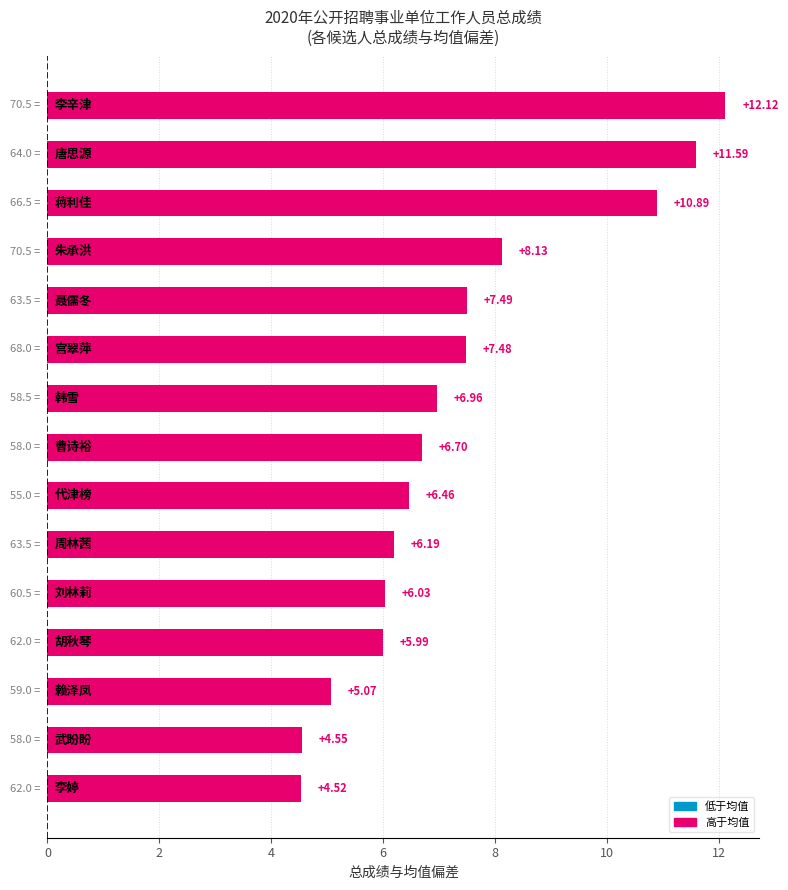

What is the difference between the second highest and minimum values?

7.1